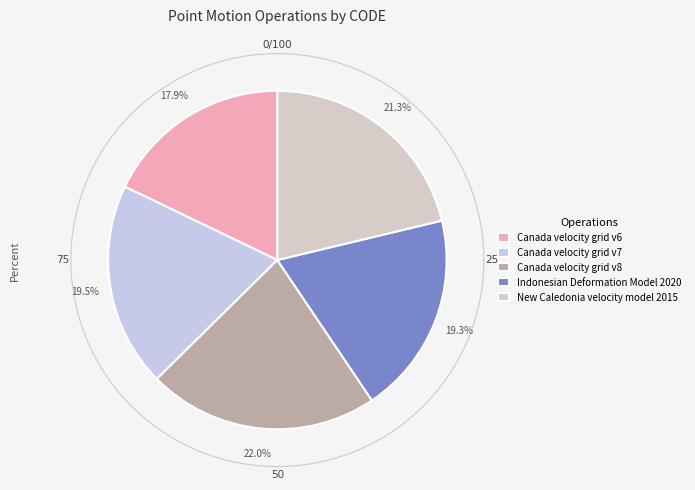

To the nearest percent, what is the difference between the largest and smallest slice percentages?

4%